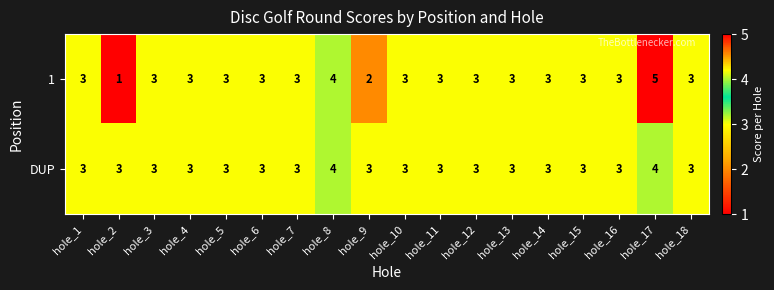

How many data points does each series have?

18